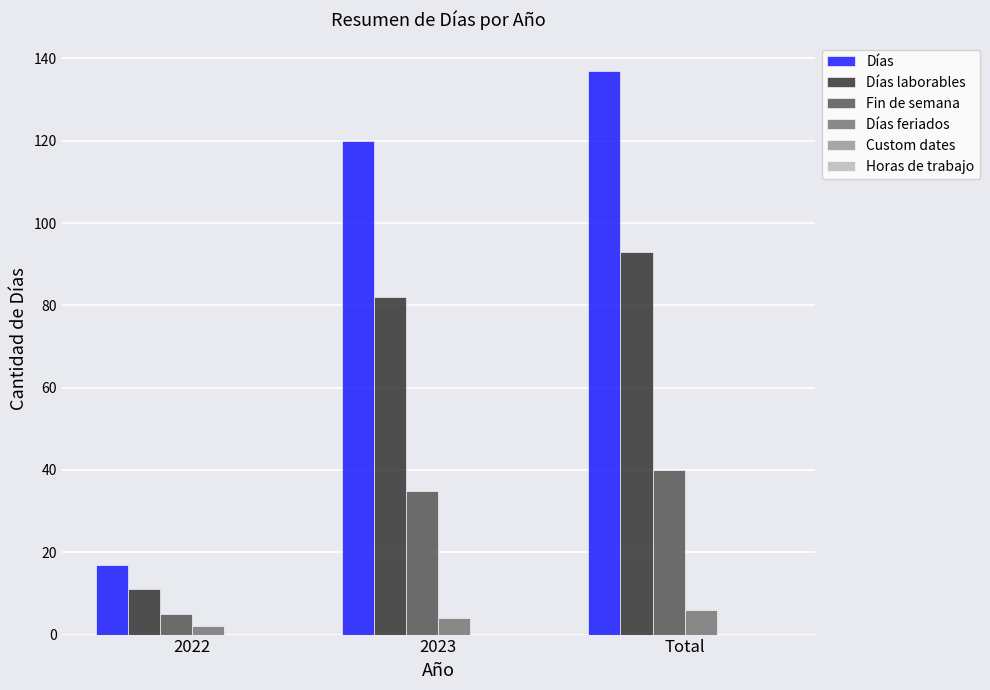

What is the label of the 2nd bar from the right?

2023